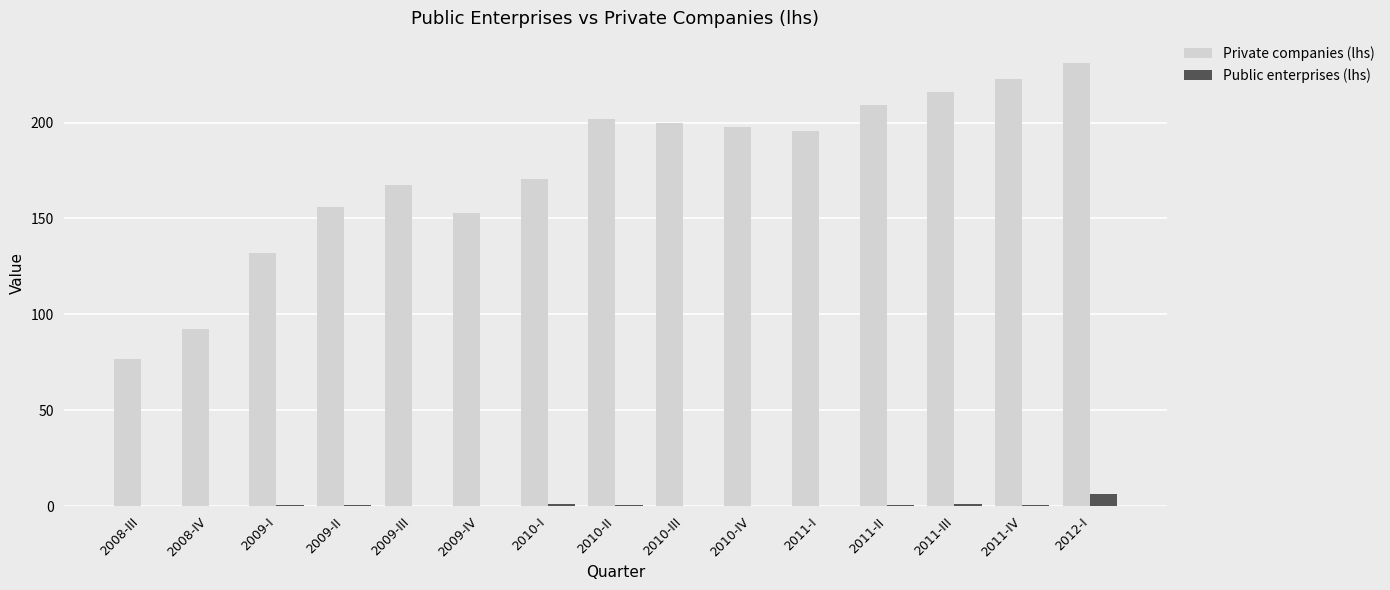

What value does the Public enterprises (lhs) series have at 2010-I?

1.3